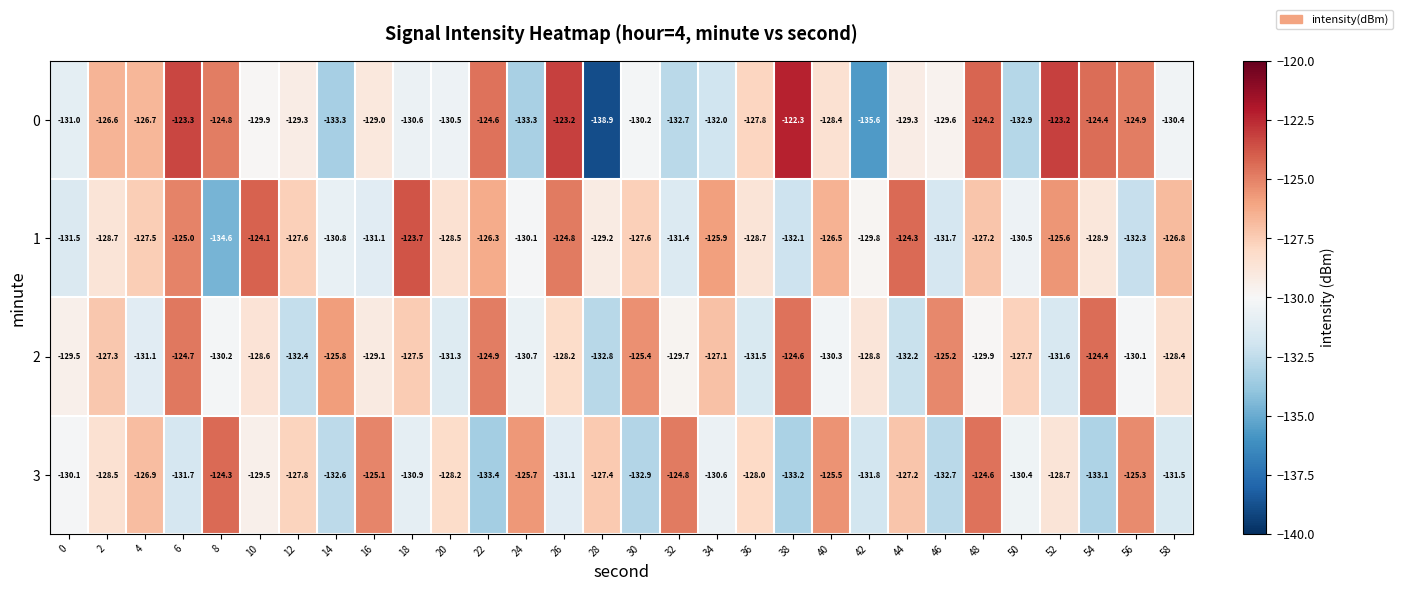

How many values in the 3 series are below -128?

18